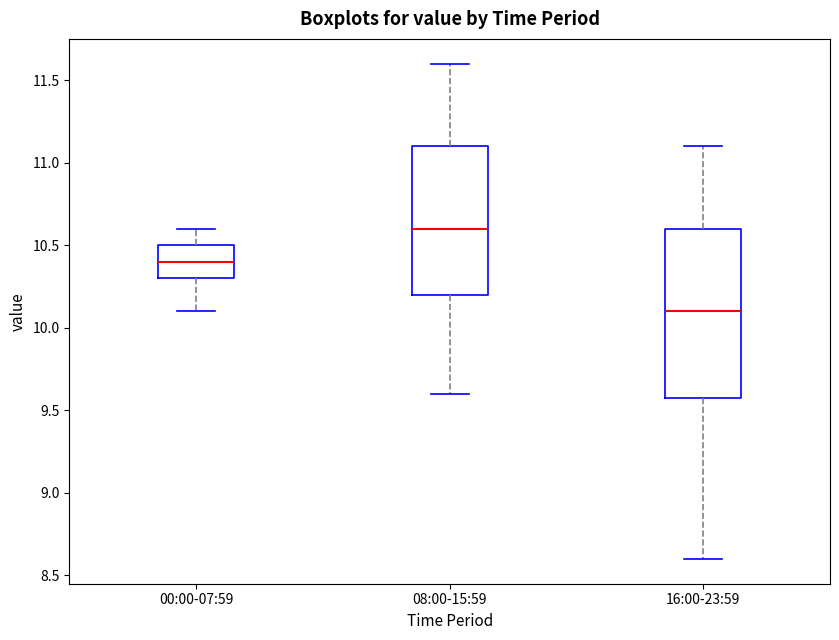

Where is the lower edge of the box for 08:00-15:59 on the y-axis? The values are not printed on the chart, so give them approximately, as read against the axis.

10.2